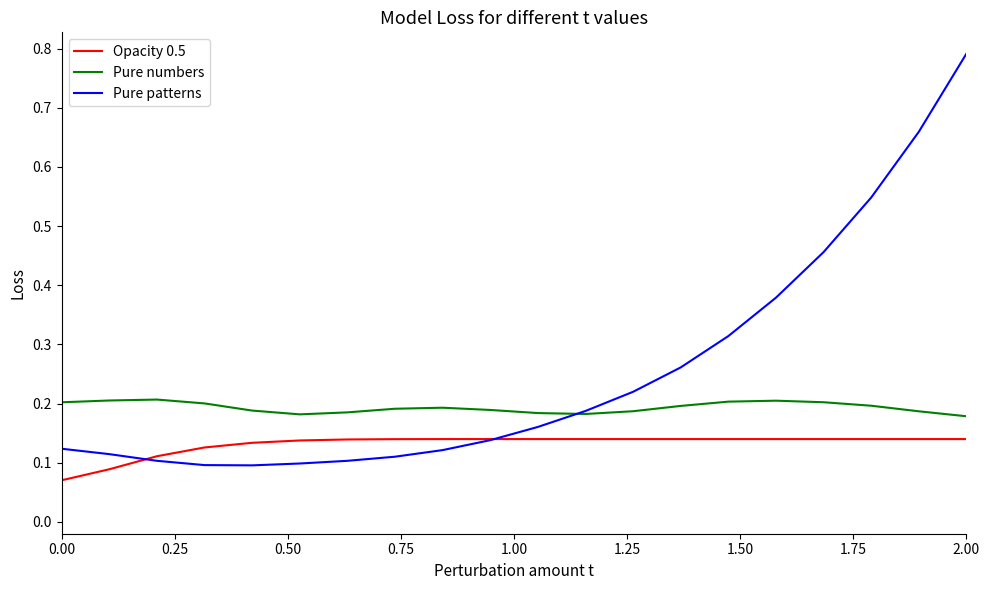

Which series has the largest total across all categories?

Pure patterns